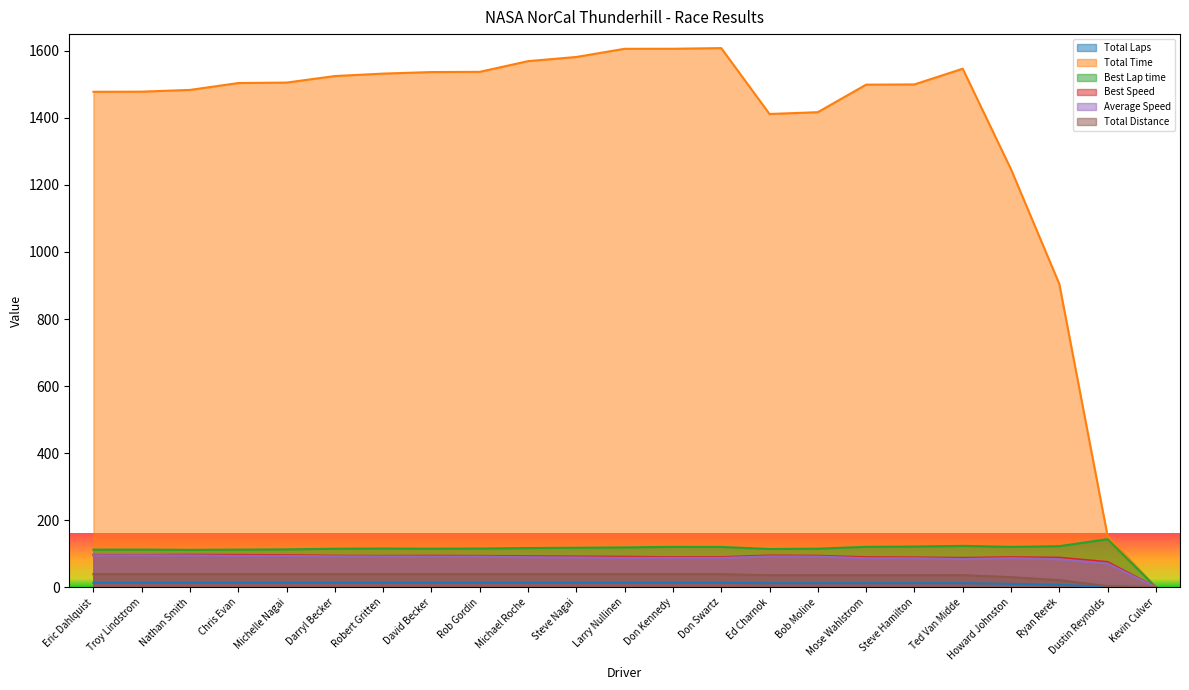

What position from the right is Steve Hamilton?

6